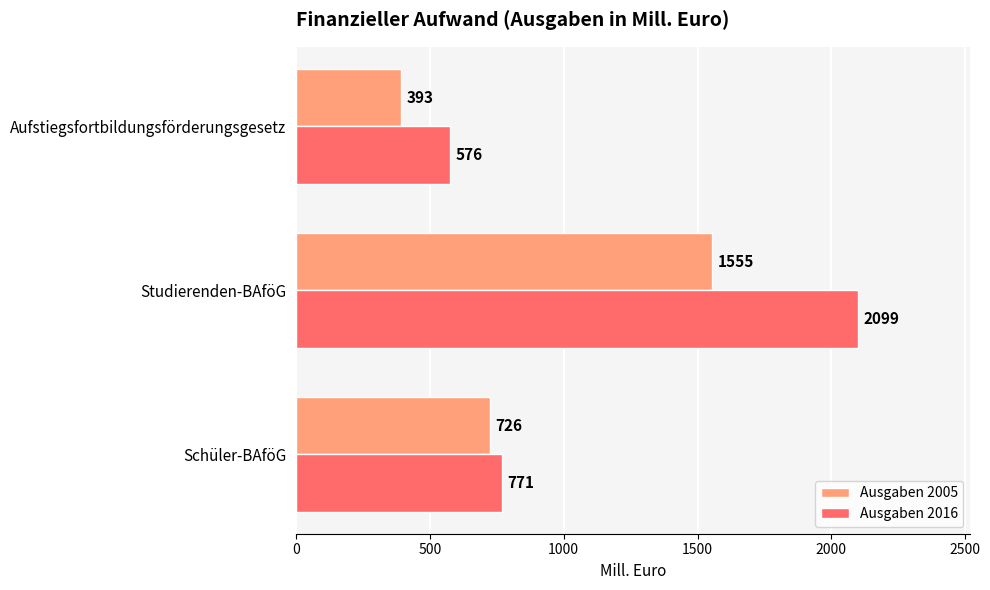

At how many categories does at least one series exceed 1475?

1